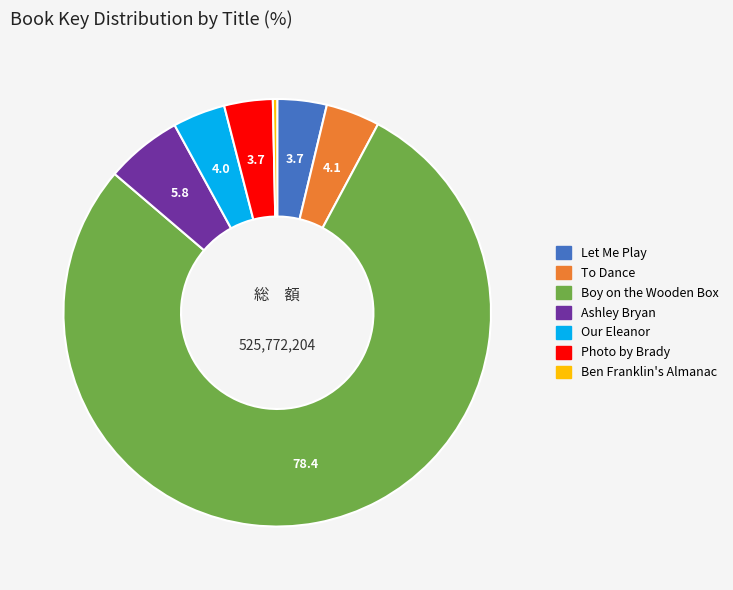

The To Dance slice represents 4% of the pie. True or false?

True